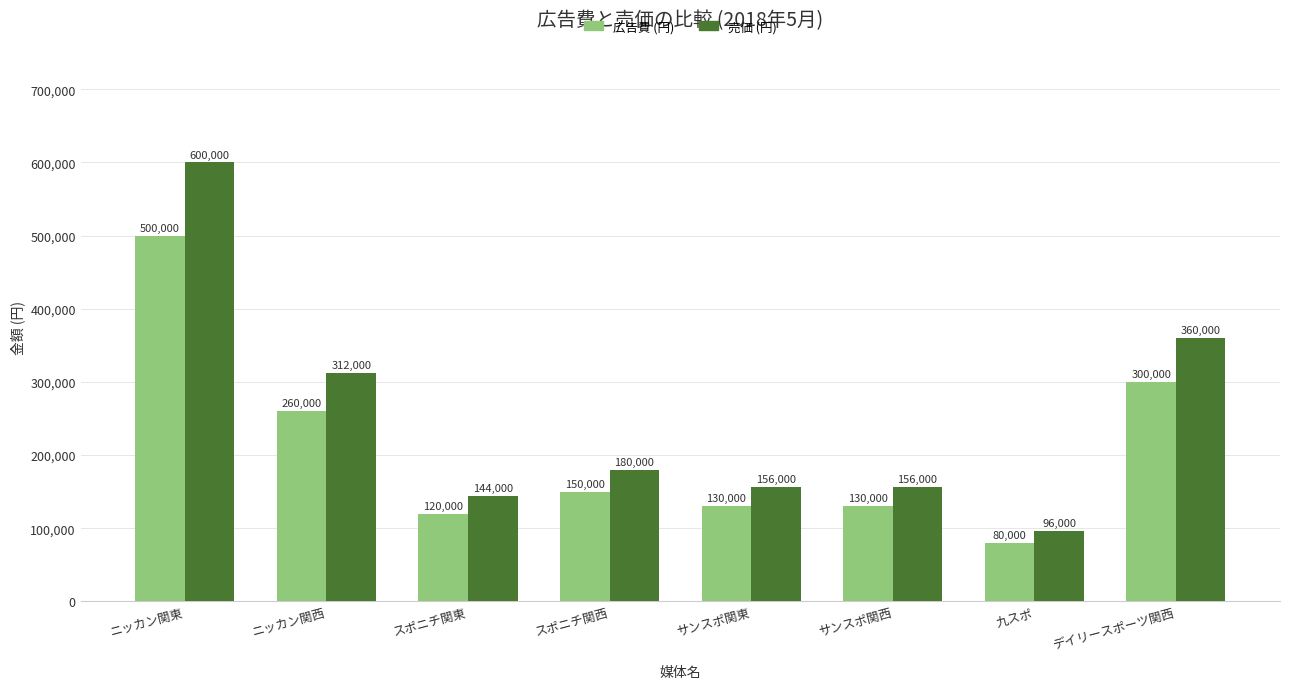

What is the difference between the 売価 (円) values at スポニチ関西 and 九スポ?

84000